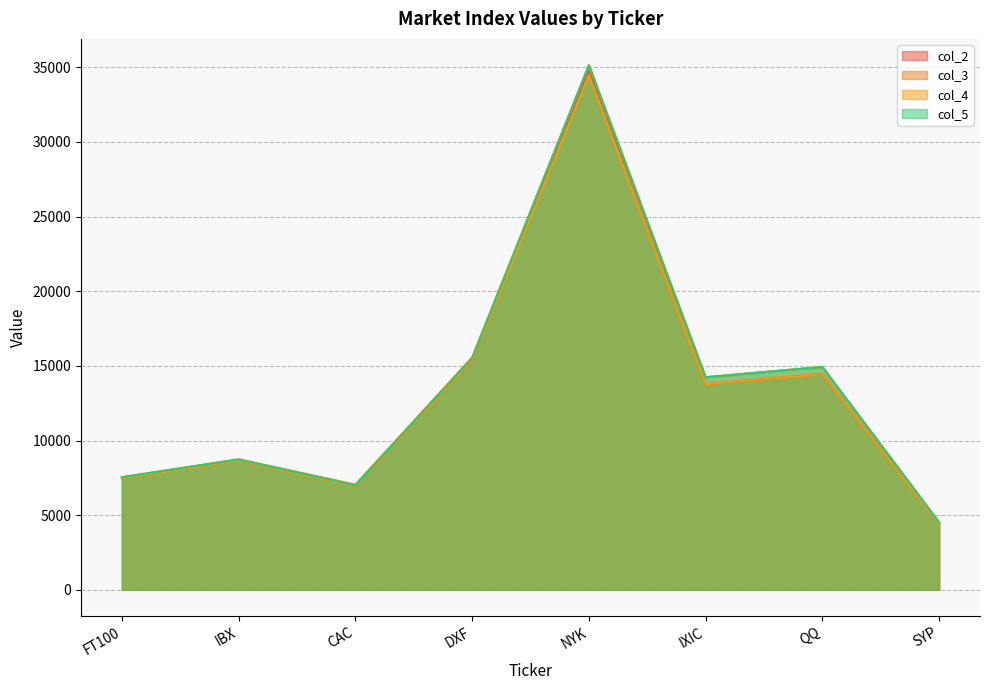

At which category does col_5 reach its first local peak?

IBX